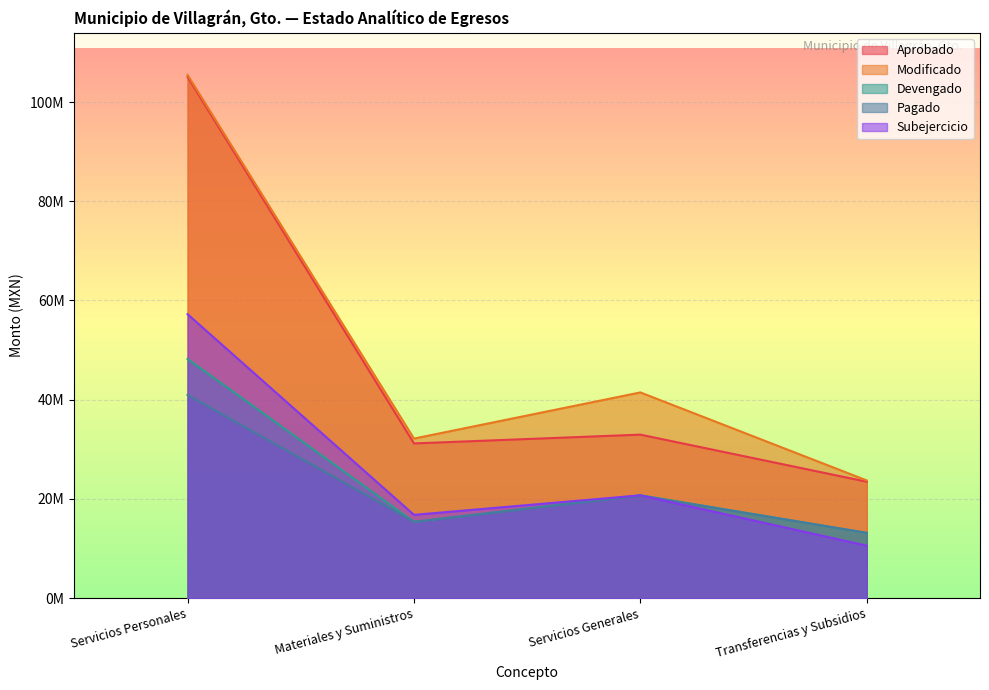

What is the lowest value of the Modificado series?

23724340.5